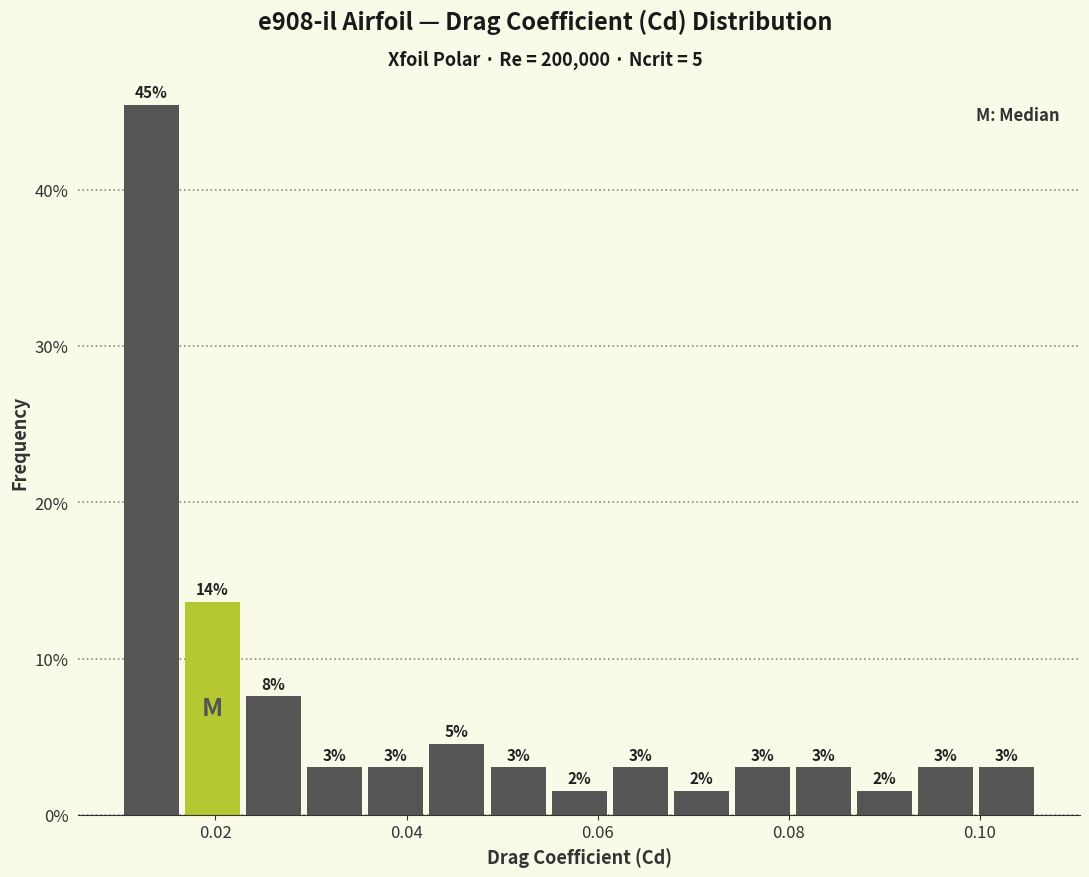

Around what value on the x-axis is the tallest bar? Give the approximate position of its centre, as read against the axis.

0.014